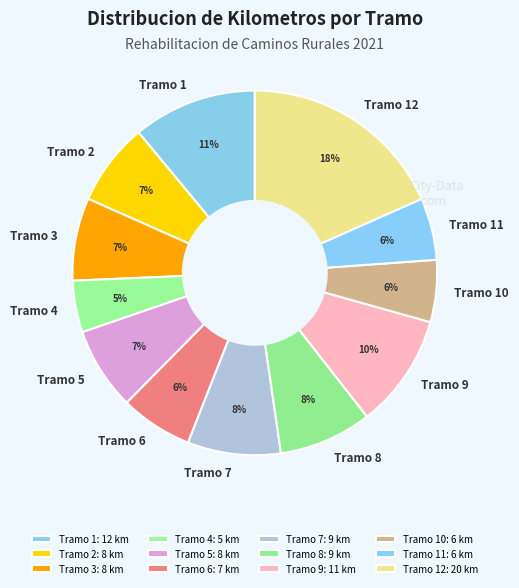

To the nearest percent, what percentage of the pie is Tramo 10?

6%